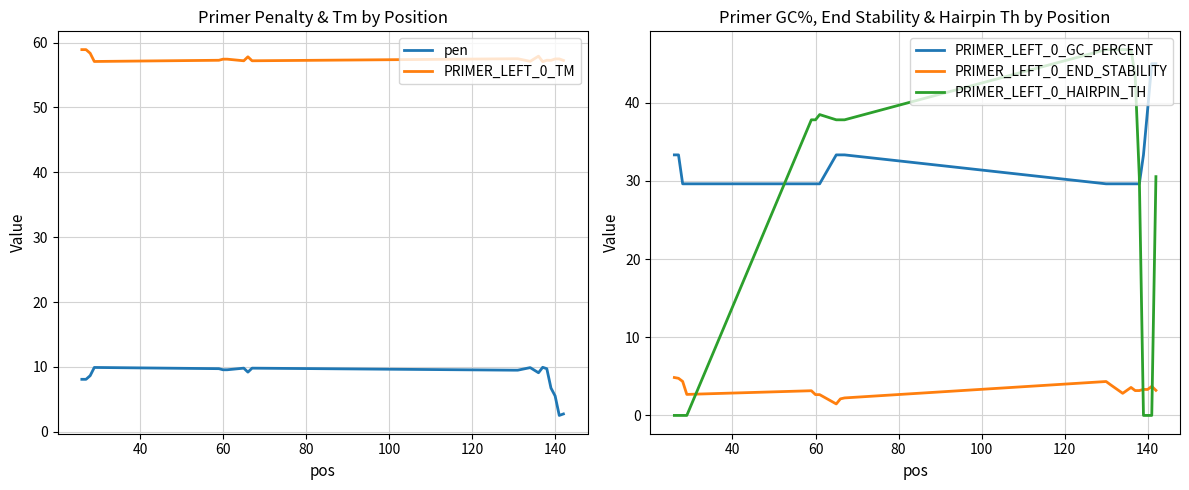

True or false: PRIMER_LEFT_0_TM and PRIMER_LEFT_0_END_STABILITY cross at least once.

False